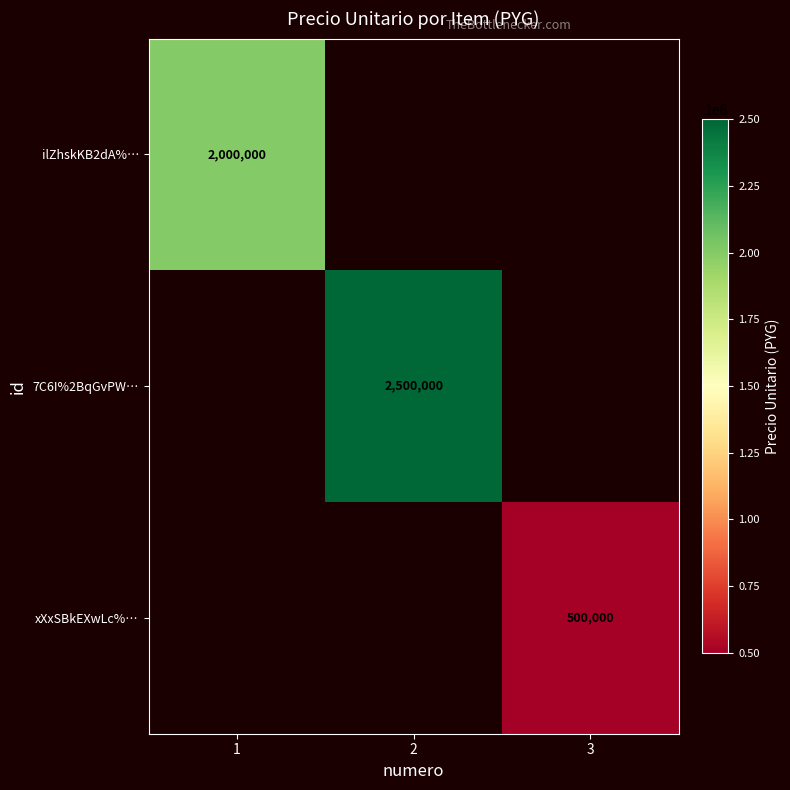

At how many categories does at least one series exceed 1533398?

2